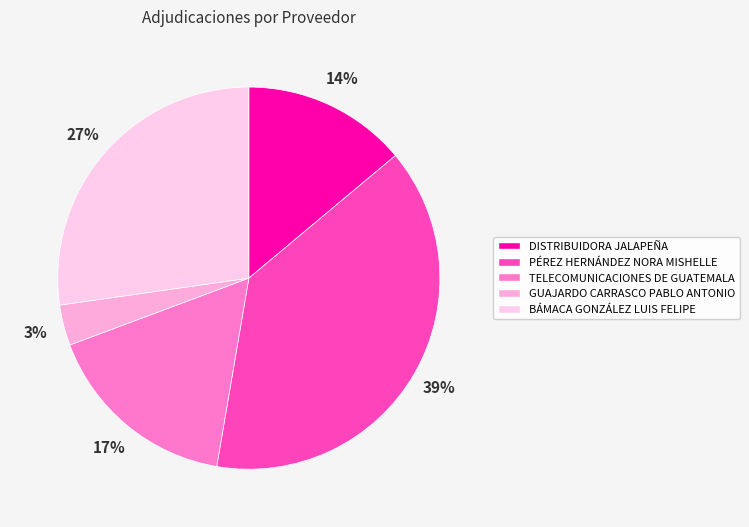

Is there any slice that represents more than half of the pie?

No